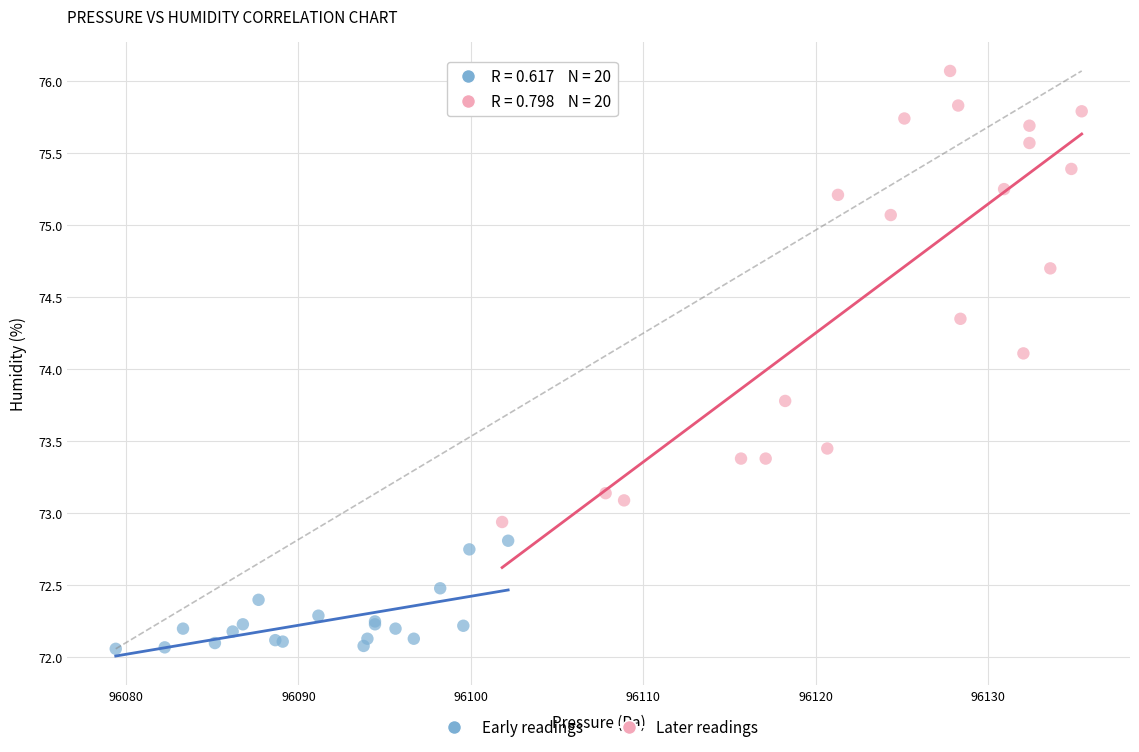

Which series has the widest spread of Y values?

Later readings